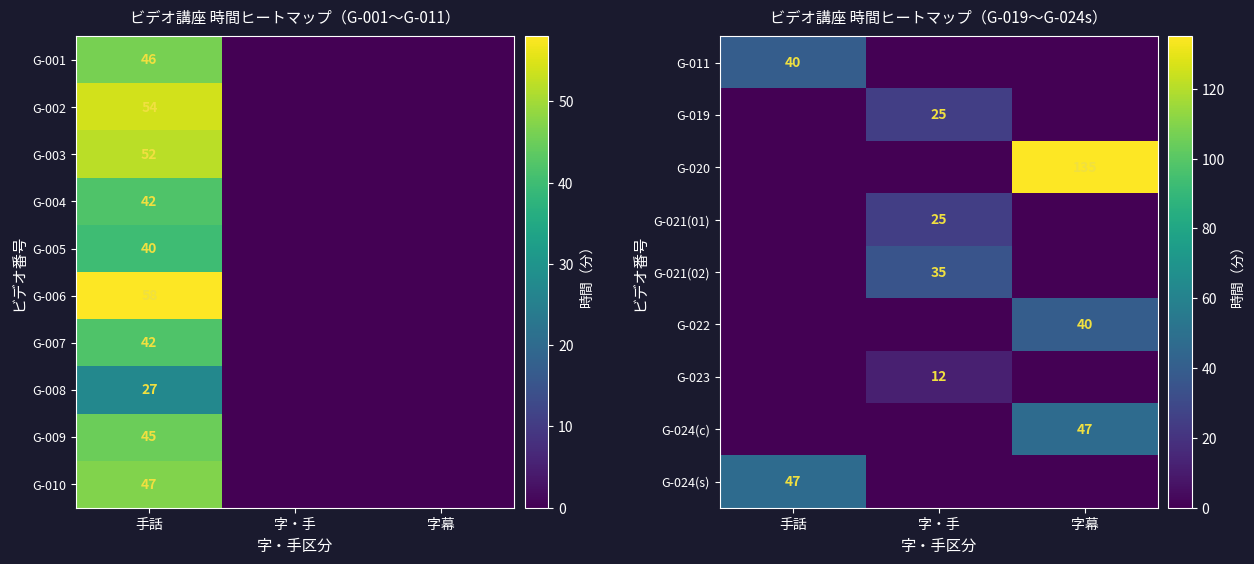

Is it true that G-022 equals 9 at 字幕?

False